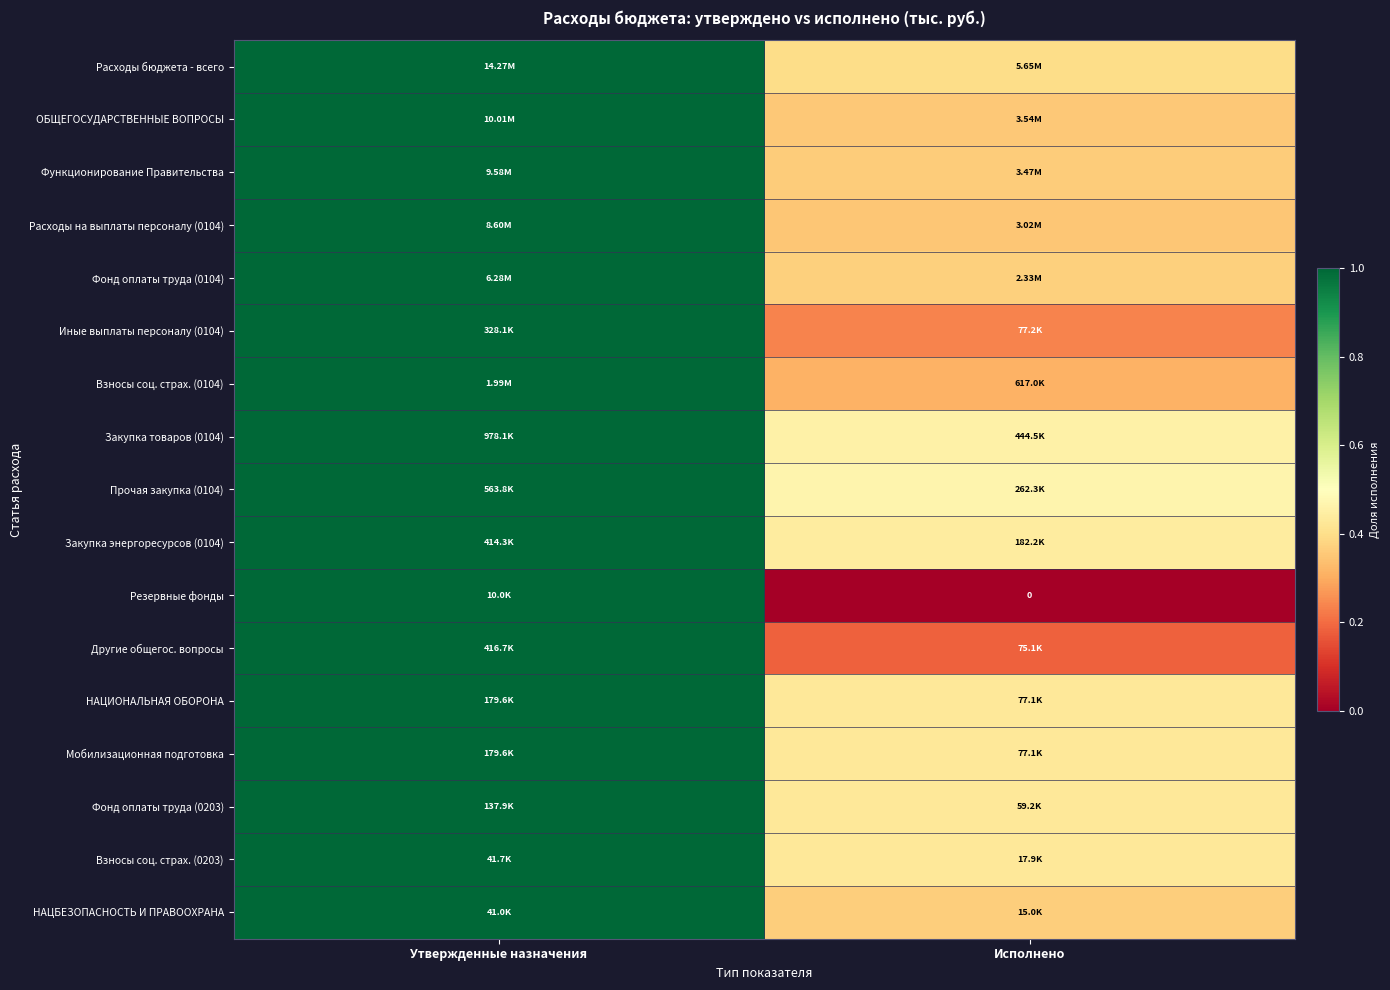

Rank the categories by НАЦИОНАЛЬНАЯ ОБОРОНА value from highest to lowest.

Утвержденные назначения, Исполнено